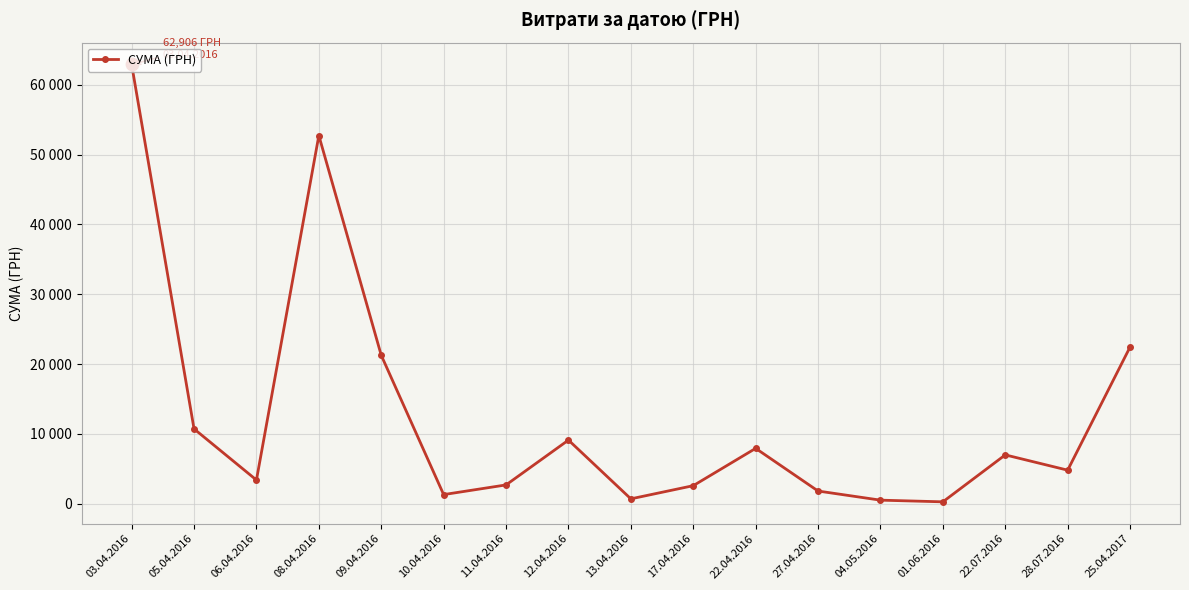

Approximately how many times larger is the value at 03.04.2016 compared to 12.04.2016?

6.9